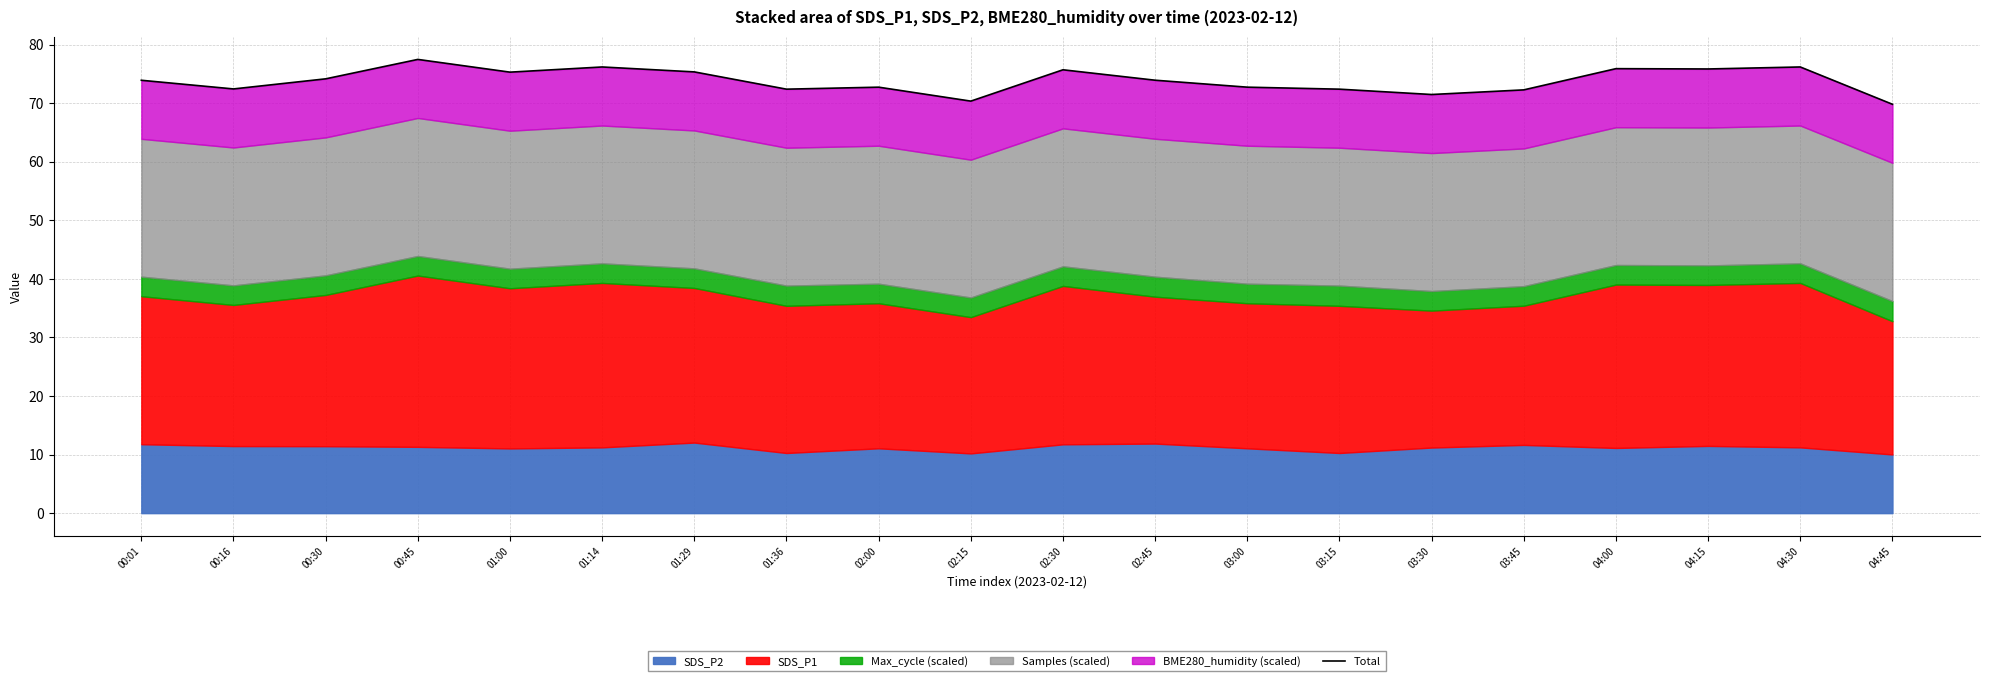

List the labels in order of value, largest first.

00:45, 01:14, 04:30, 04:00, 04:15, 02:30, 01:29, 01:00, 00:30, 02:45, 00:01, 02:00, 03:00, 00:16, 01:36, 03:15, 03:45, 03:30, 02:15, 04:45